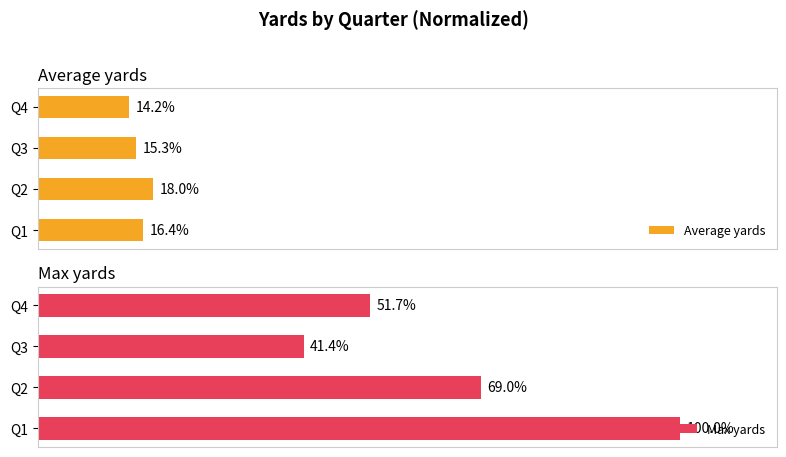

Rank the categories by Average yards value from lowest to highest.

Q4, Q3, Q1, Q2